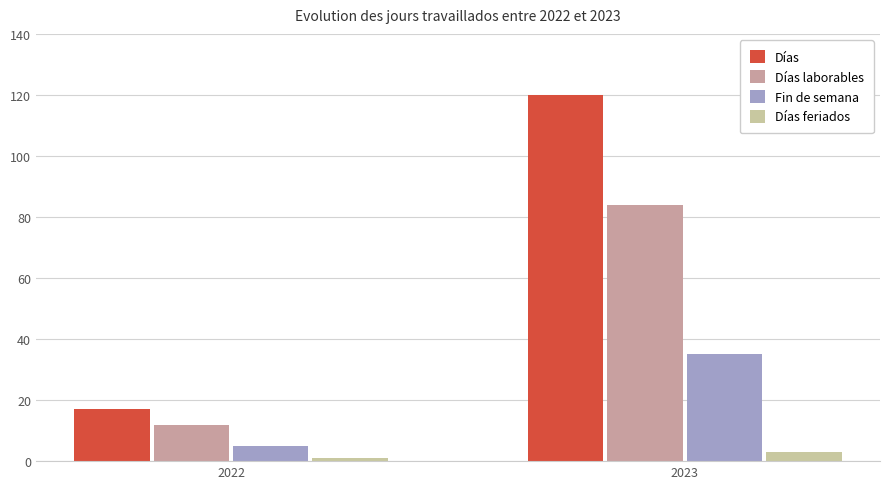

Are the bars horizontal?

No